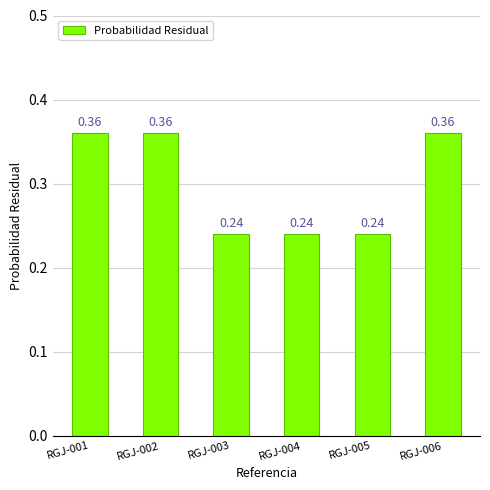

What is the sum of all values?

1.8